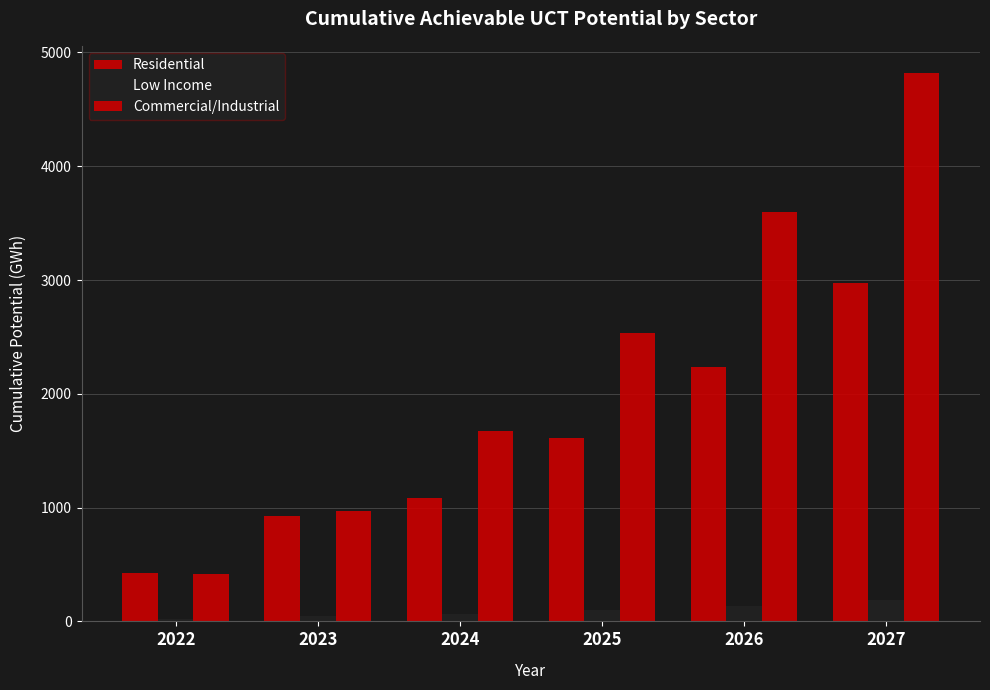

What is the value of the Residential bar at the 3rd from the left?

1082.4